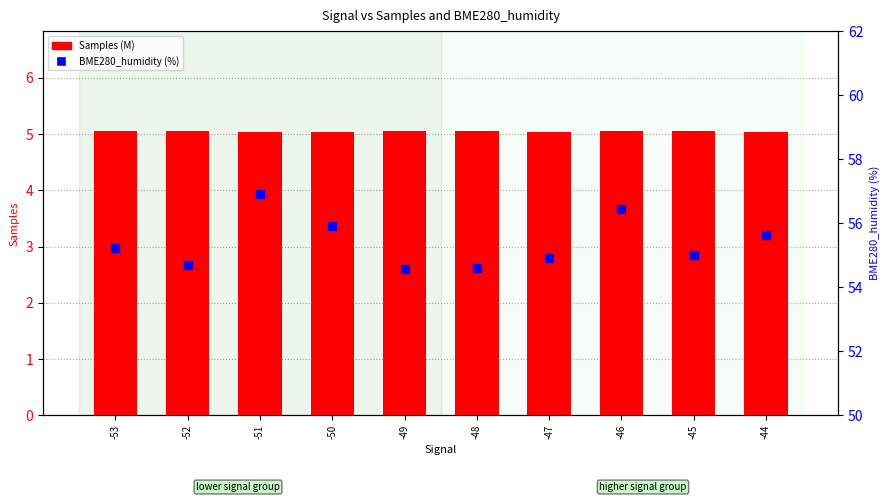

At which category is the sum across all series the highest?

-51